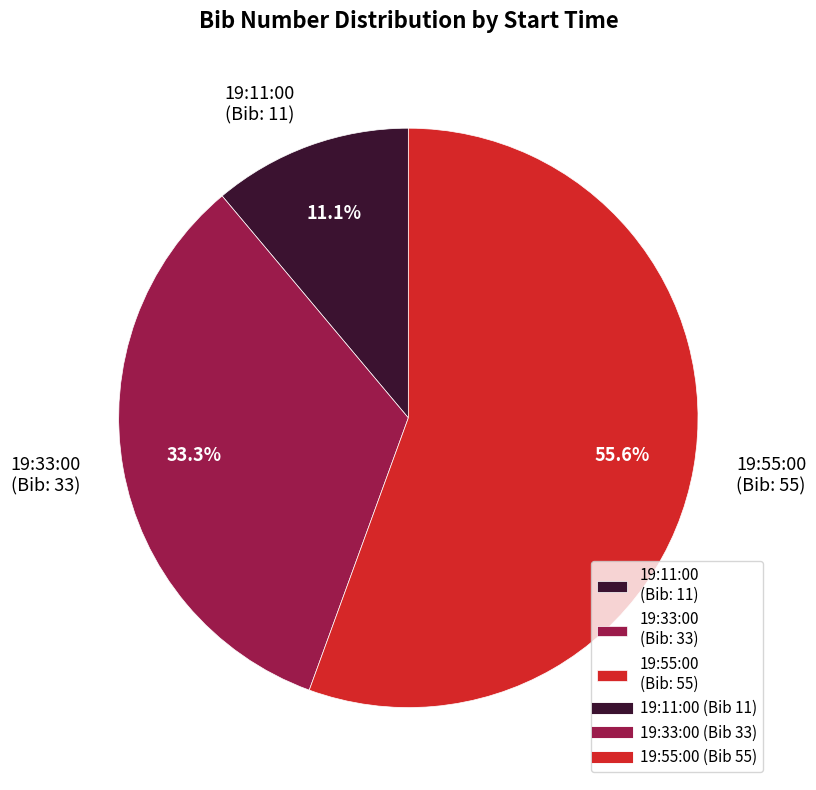

To the nearest percent, what is the average slice percentage?

33%